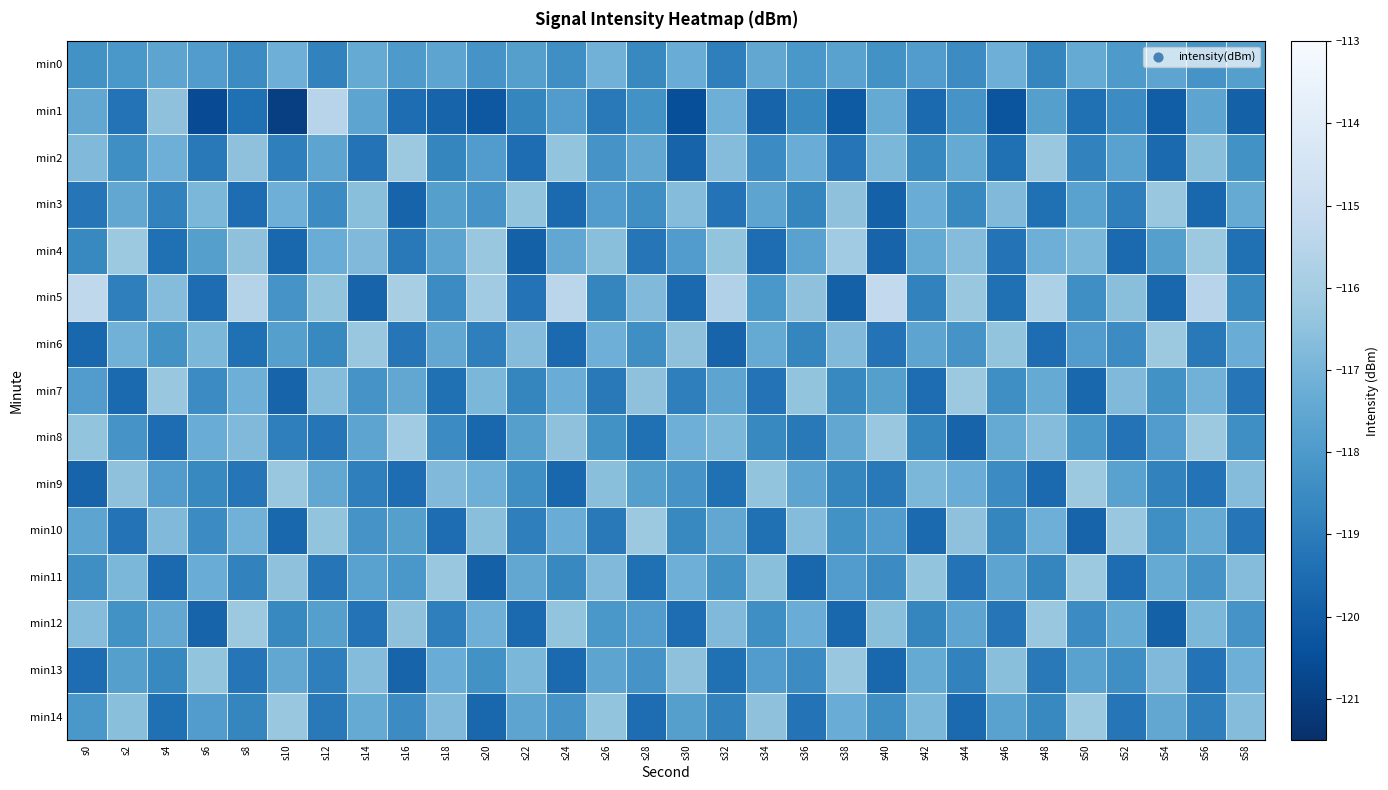

Reading left to right, list all the values displayed in this chart.

min0: s0=-118.3	s2=-118.1	s4=-117.6	s6=-117.9	s8=-118.5	s10=-117.2	s12=-118.8	s14=-117.4	s16=-118.0	s18=-117.6	s20=-118.2	s22=-117.8	s24=-118.4	s26=-117.1	s28=-118.6	s30=-117.3	s32=-118.9	s34=-117.5	s36=-118.1	s38=-117.7	s40=-118.3	s42=-117.9	s44=-118.5	s46=-117.2	s48=-118.7	s50=-117.4	s52=-118.0	s54=-117.6	s56=-118.2	s58=-117.8
min1: s0=-117.5	s2=-119.3	s4=-116.5	s6=-120.6	s8=-119.4	s10=-121.0	s12=-115.5	s14=-117.6	s16=-119.5	s18=-119.8	s20=-120.2	s22=-118.7	s24=-117.9	s26=-119.1	s28=-118.3	s30=-120.5	s32=-117.2	s34=-119.8	s36=-118.6	s38=-120.1	s40=-117.4	s42=-119.6	s44=-118.2	s46=-120.3	s48=-117.8	s50=-119.4	s52=-118.5	s54=-120.0	s56=-117.6	s58=-119.9
min2: s0=-116.8	s2=-118.4	s4=-117.2	s6=-119.1	s8=-116.5	s10=-118.9	s12=-117.6	s14=-119.3	s16=-116.2	s18=-118.7	s20=-117.9	s22=-119.5	s24=-116.4	s26=-118.2	s28=-117.5	s30=-119.8	s32=-116.7	s34=-118.5	s36=-117.3	s38=-119.2	s40=-116.9	s42=-118.6	s44=-117.4	s46=-119.4	s48=-116.3	s50=-118.8	s52=-117.7	s54=-119.6	s56=-116.6	s58=-118.3
min3: s0=-119.2	s2=-117.5	s4=-118.8	s6=-116.9	s8=-119.5	s10=-117.2	s12=-118.5	s14=-116.6	s16=-119.8	s18=-117.8	s20=-118.2	s22=-116.4	s24=-119.6	s26=-117.9	s28=-118.4	s30=-116.7	s32=-119.3	s34=-117.6	s36=-118.7	s38=-116.5	s40=-119.9	s42=-117.3	s44=-118.6	s46=-116.8	s48=-119.4	s50=-117.7	s52=-118.9	s54=-116.3	s56=-119.7	s58=-117.4
min4: s0=-118.6	s2=-116.2	s4=-119.4	s6=-117.8	s8=-116.5	s10=-119.7	s12=-117.3	s14=-116.8	s16=-119.1	s18=-117.6	s20=-116.3	s22=-119.9	s24=-117.5	s26=-116.6	s28=-119.2	s30=-117.9	s32=-116.4	s34=-119.5	s36=-117.7	s38=-116.1	s40=-119.8	s42=-117.4	s44=-116.7	s46=-119.3	s48=-117.2	s50=-116.9	s52=-119.6	s54=-117.8	s56=-116.2	s58=-119.4
min5: s0=-115.3	s2=-118.9	s4=-116.7	s6=-119.5	s8=-115.6	s10=-118.2	s12=-116.4	s14=-119.8	s16=-115.9	s18=-118.5	s20=-116.1	s22=-119.3	s24=-115.4	s26=-118.7	s28=-116.8	s30=-119.6	s32=-115.7	s34=-118.1	s36=-116.5	s38=-119.9	s40=-115.2	s42=-118.8	s44=-116.3	s46=-119.4	s48=-115.8	s50=-118.4	s52=-116.6	s54=-119.7	s56=-115.5	s58=-118.6
min6: s0=-119.7	s2=-117.1	s4=-118.3	s6=-116.9	s8=-119.4	s10=-117.8	s12=-118.6	s14=-116.3	s16=-119.2	s18=-117.5	s20=-118.9	s22=-116.7	s24=-119.6	s26=-117.2	s28=-118.4	s30=-116.5	s32=-119.8	s34=-117.4	s36=-118.7	s38=-116.8	s40=-119.3	s42=-117.6	s44=-118.2	s46=-116.4	s48=-119.5	s50=-117.9	s52=-118.5	s54=-116.2	s56=-119.1	s58=-117.3
min7: s0=-117.9	s2=-119.6	s4=-116.3	s6=-118.5	s8=-117.2	s10=-119.8	s12=-116.7	s14=-118.2	s16=-117.5	s18=-119.4	s20=-116.9	s22=-118.7	s24=-117.3	s26=-119.1	s28=-116.5	s30=-118.9	s32=-117.6	s34=-119.3	s36=-116.4	s38=-118.6	s40=-117.8	s42=-119.5	s44=-116.2	s46=-118.4	s48=-117.4	s50=-119.7	s52=-116.8	s54=-118.3	s56=-117.1	s58=-119.2
min8: s0=-116.4	s2=-118.2	s4=-119.5	s6=-117.3	s8=-116.8	s10=-118.9	s12=-119.2	s14=-117.6	s16=-116.1	s18=-118.5	s20=-119.7	s22=-117.8	s24=-116.5	s26=-118.3	s28=-119.4	s30=-117.2	s32=-116.9	s34=-118.6	s36=-119.1	s38=-117.5	s40=-116.3	s42=-118.7	s44=-119.8	s46=-117.4	s48=-116.7	s50=-118.1	s52=-119.3	s54=-117.9	s56=-116.2	s58=-118.4
min9: s0=-119.8	s2=-116.5	s4=-117.9	s6=-118.6	s8=-119.2	s10=-116.3	s12=-117.5	s14=-118.9	s16=-119.5	s18=-116.8	s20=-117.2	s22=-118.4	s24=-119.7	s26=-116.6	s28=-117.8	s30=-118.2	s32=-119.4	s34=-116.4	s36=-117.6	s38=-118.7	s40=-119.1	s42=-116.9	s44=-117.3	s46=-118.5	s48=-119.6	s50=-116.2	s52=-117.7	s54=-118.8	s56=-119.3	s58=-116.7
min10: s0=-117.6	s2=-119.3	s4=-116.8	s6=-118.5	s8=-117.1	s10=-119.7	s12=-116.4	s14=-118.2	s16=-117.8	s18=-119.5	s20=-116.6	s22=-118.9	s24=-117.3	s26=-119.1	s28=-116.2	s30=-118.6	s32=-117.5	s34=-119.4	s36=-116.7	s38=-118.3	s40=-117.9	s42=-119.6	s44=-116.5	s46=-118.7	s48=-117.2	s50=-119.8	s52=-116.3	s54=-118.4	s56=-117.4	s58=-119.2
min11: s0=-118.4	s2=-116.9	s4=-119.6	s6=-117.3	s8=-118.8	s10=-116.5	s12=-119.2	s14=-117.7	s16=-118.1	s18=-116.3	s20=-119.9	s22=-117.5	s24=-118.6	s26=-116.8	s28=-119.4	s30=-117.2	s32=-118.3	s34=-116.6	s36=-119.7	s38=-117.9	s40=-118.5	s42=-116.4	s44=-119.3	s46=-117.6	s48=-118.7	s50=-116.2	s52=-119.5	s54=-117.4	s56=-118.2	s58=-116.7
min12: s0=-116.7	s2=-118.3	s4=-117.5	s6=-119.8	s8=-116.2	s10=-118.6	s12=-117.8	s14=-119.3	s16=-116.5	s18=-118.9	s20=-117.2	s22=-119.6	s24=-116.4	s26=-118.1	s28=-117.9	s30=-119.5	s32=-116.8	s34=-118.4	s36=-117.3	s38=-119.7	s40=-116.6	s42=-118.7	s44=-117.6	s46=-119.2	s48=-116.3	s50=-118.5	s52=-117.4	s54=-119.9	s56=-116.9	s58=-118.2
min13: s0=-119.5	s2=-117.8	s4=-118.6	s6=-116.4	s8=-119.2	s10=-117.5	s12=-118.9	s14=-116.7	s16=-119.8	s18=-117.3	s20=-118.3	s22=-116.9	s24=-119.6	s26=-117.6	s28=-118.2	s30=-116.5	s32=-119.4	s34=-117.9	s36=-118.5	s38=-116.3	s40=-119.7	s42=-117.4	s44=-118.8	s46=-116.6	s48=-119.1	s50=-117.7	s52=-118.4	s54=-116.8	s56=-119.3	s58=-117.2
min14: s0=-118.1	s2=-116.6	s4=-119.4	s6=-117.9	s8=-118.7	s10=-116.3	s12=-119.1	s14=-117.4	s16=-118.5	s18=-116.8	s20=-119.7	s22=-117.6	s24=-118.2	s26=-116.4	s28=-119.5	s30=-117.8	s32=-118.8	s34=-116.5	s36=-119.3	s38=-117.3	s40=-118.4	s42=-116.9	s44=-119.6	s46=-117.7	s48=-118.6	s50=-116.2	s52=-119.2	s54=-117.5	s56=-118.9	s58=-116.7